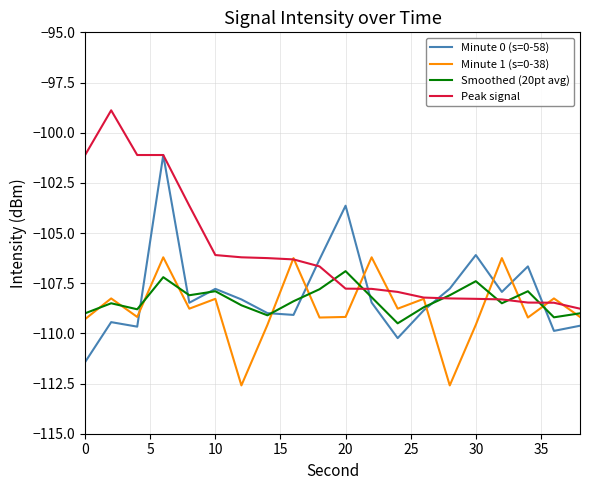

Which series has the largest total across all categories?

Peak signal